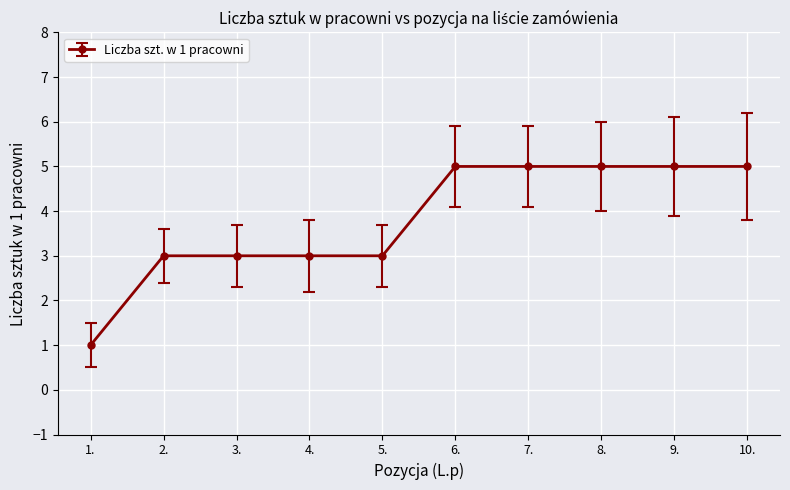

What is the change in value from 1. to 6.?

+4